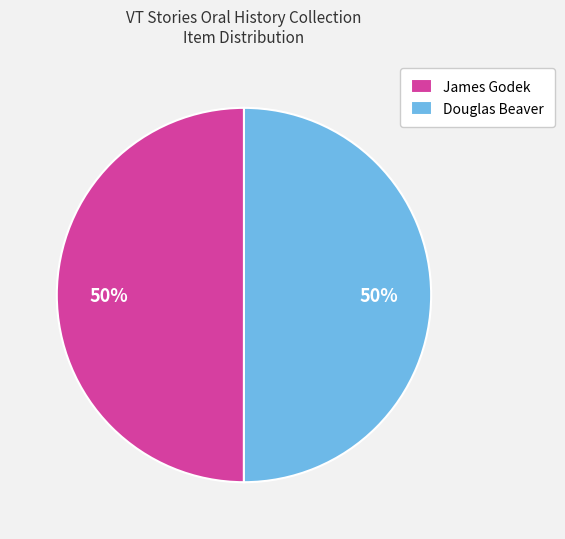

To the nearest percent, what percentage of the pie is James Godek?

50%